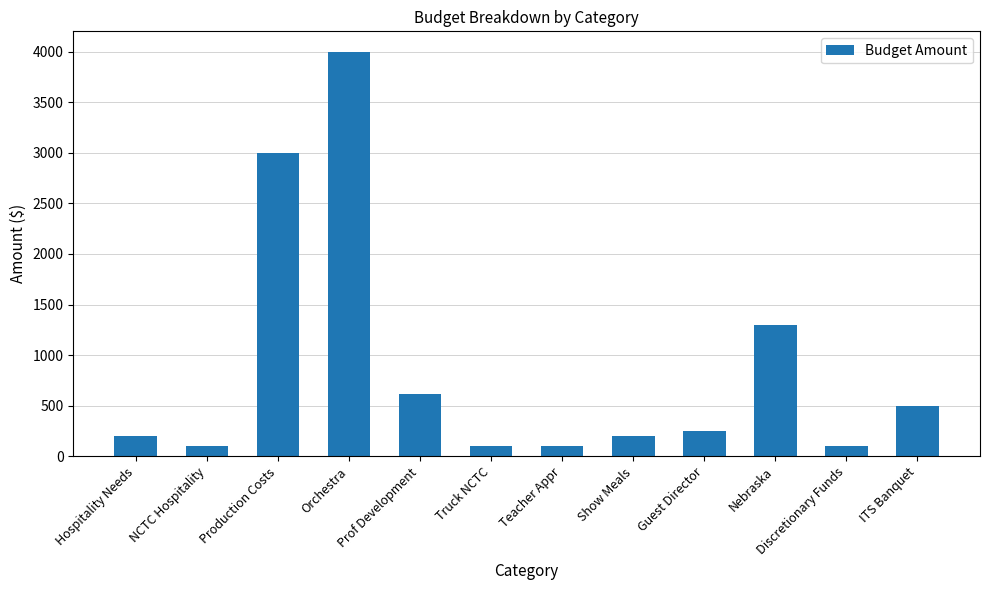

What is the label of the 11th bar from the left?

Discretionary Funds